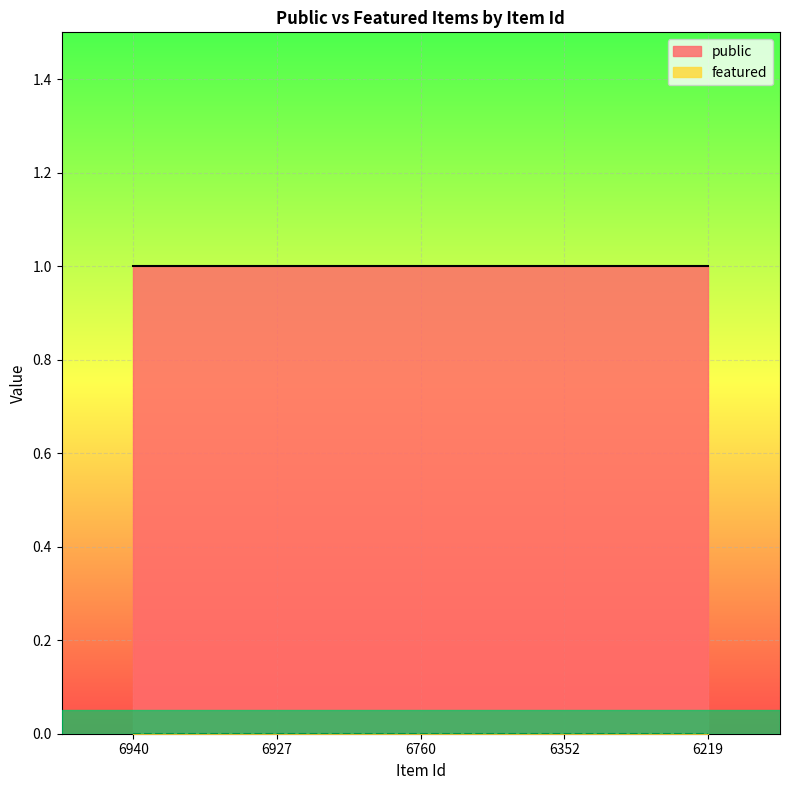

List the series in order of their overall mean, highest first.

public, featured